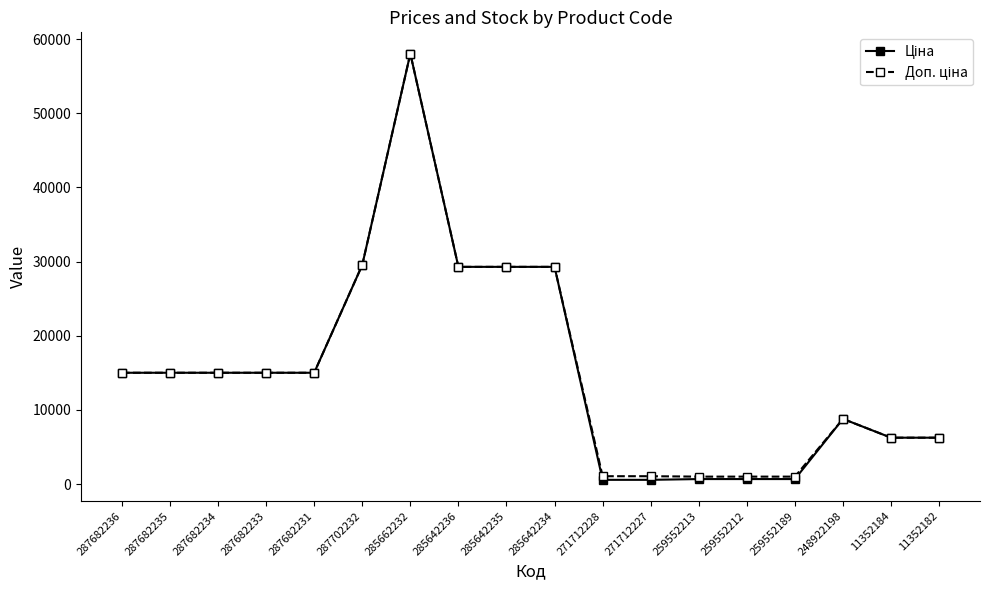

What is the greatest value displayed?

58037.0